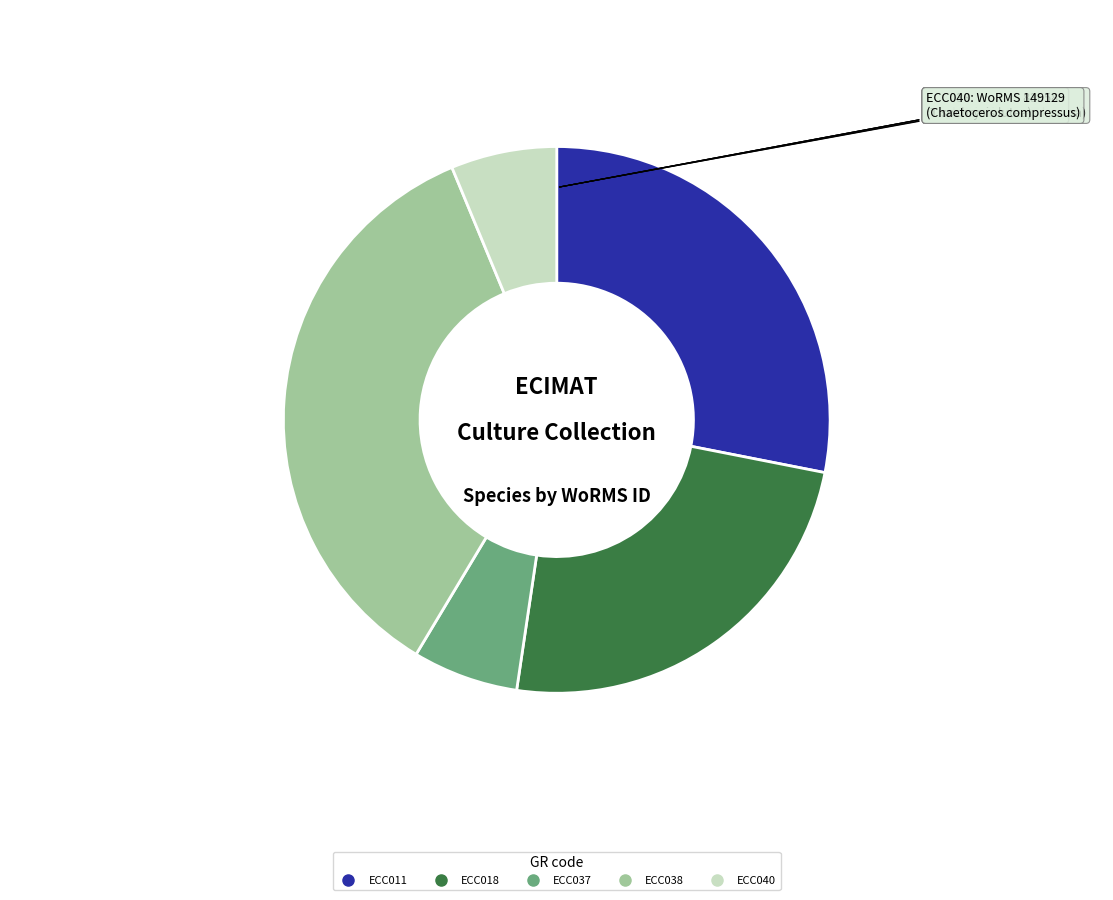

The ECC018 slice represents 24% of the pie. True or false?

True